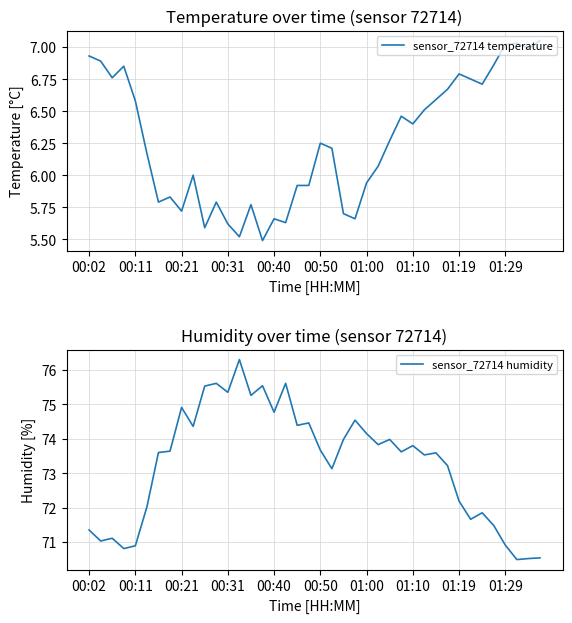

At which category does the chart reach its peak across all series?

13